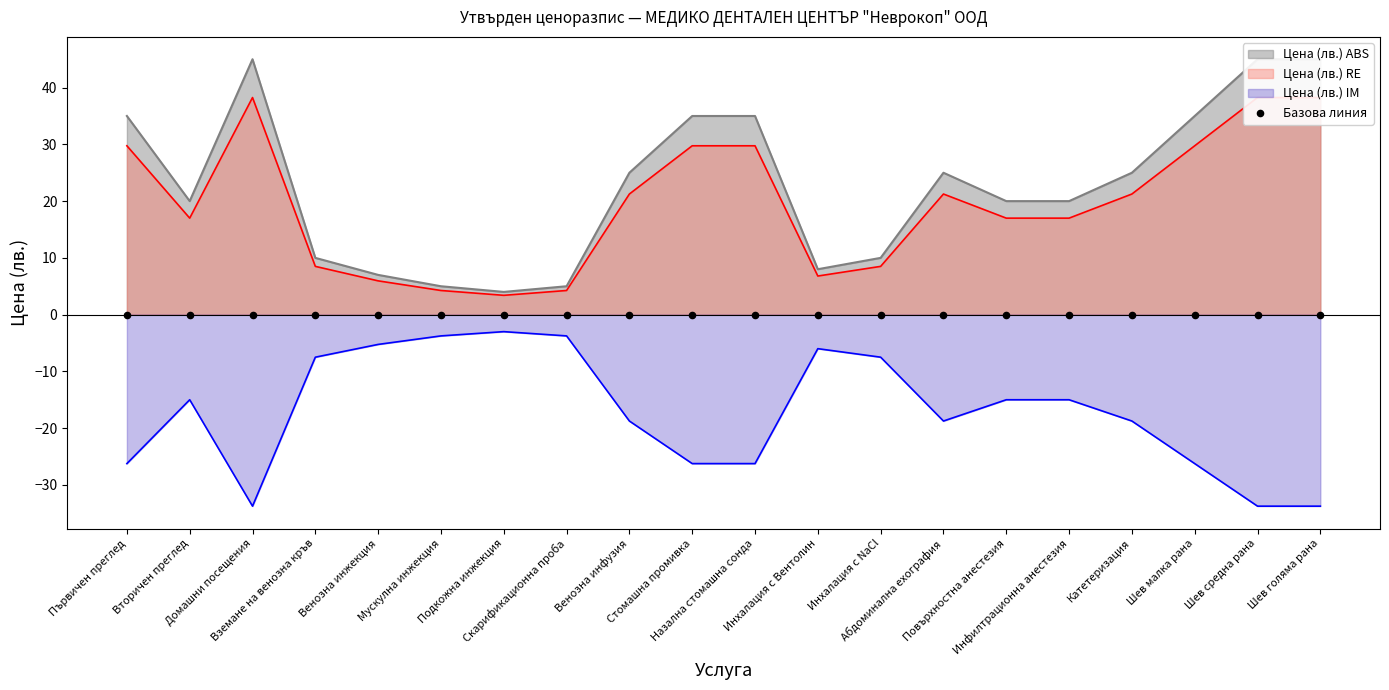

Which has a higher value, Инхалация с Вентолин or Абдоминална ехография?

Абдоминална ехография